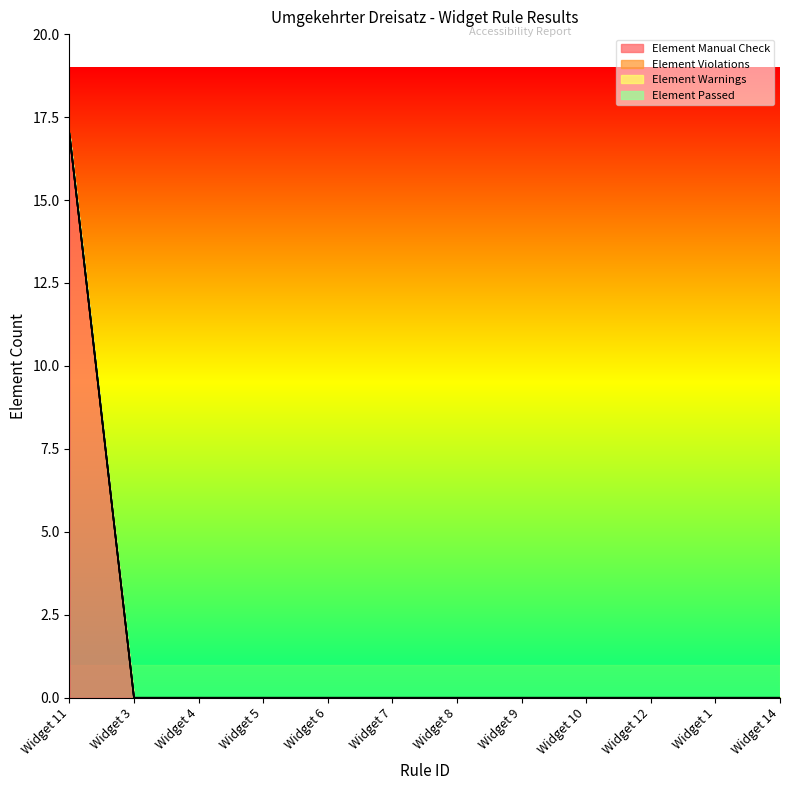

Rank the categories by Element Warnings value from highest to lowest.

Widget 11, Widget 3, Widget 4, Widget 5, Widget 6, Widget 7, Widget 8, Widget 9, Widget 10, Widget 12, Widget 1, Widget 14